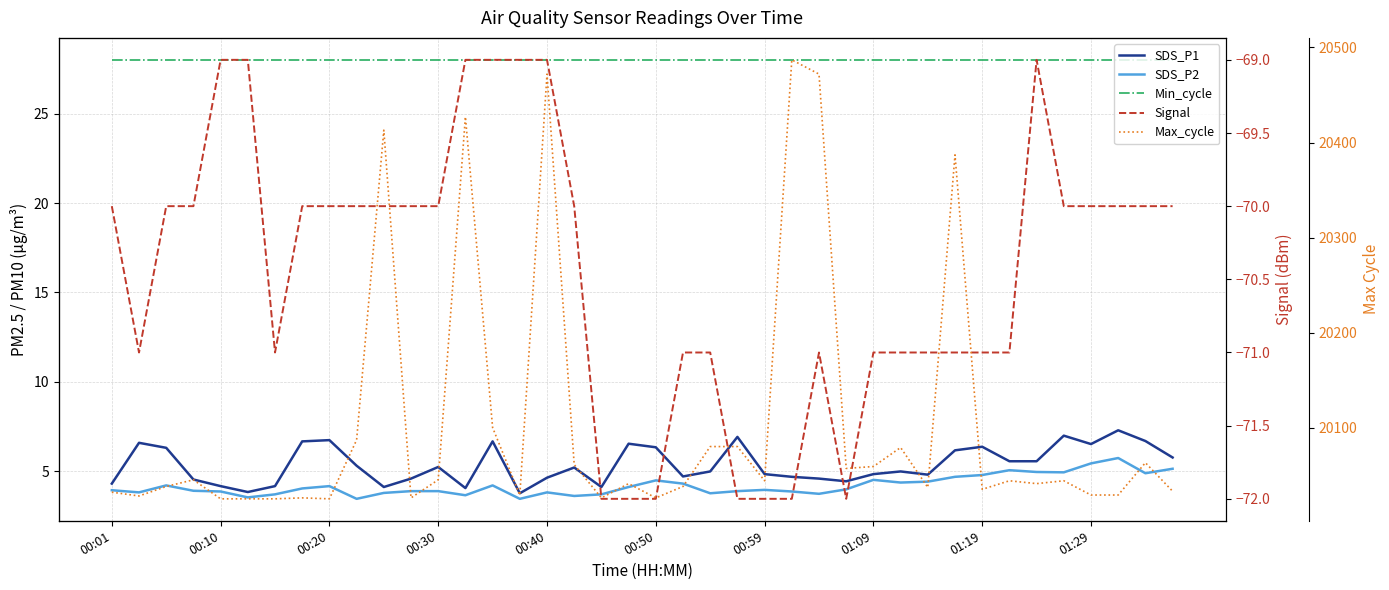

At 25, list the series in order from largest to smallest.

Max_cycle, Min_cycle, SDS_P1, SDS_P2, Signal